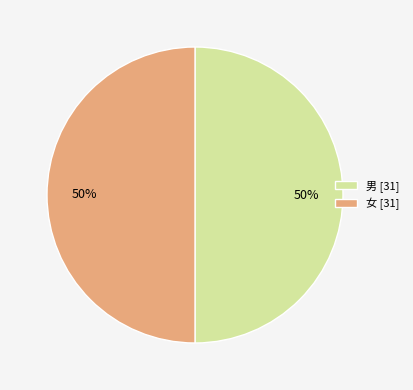

Do 男 [31] and 女 [31] together represent more than half of the pie?

Yes